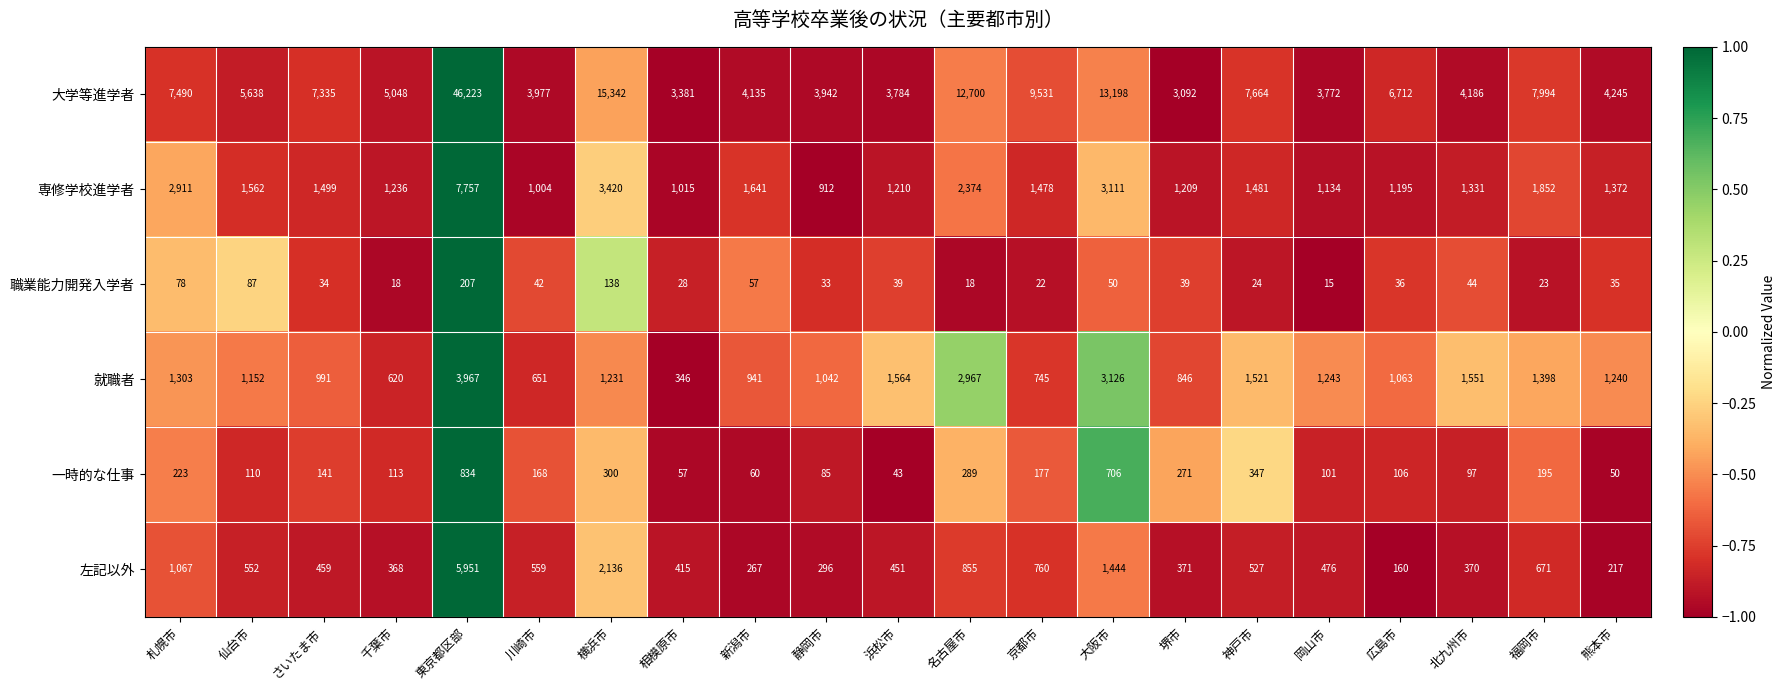

Rank the series by their maximum value, from highest to lowest.

大学等進学者, 専修学校進学者, 左記以外, 就職者, 一時的な仕事, 職業能力開発入学者